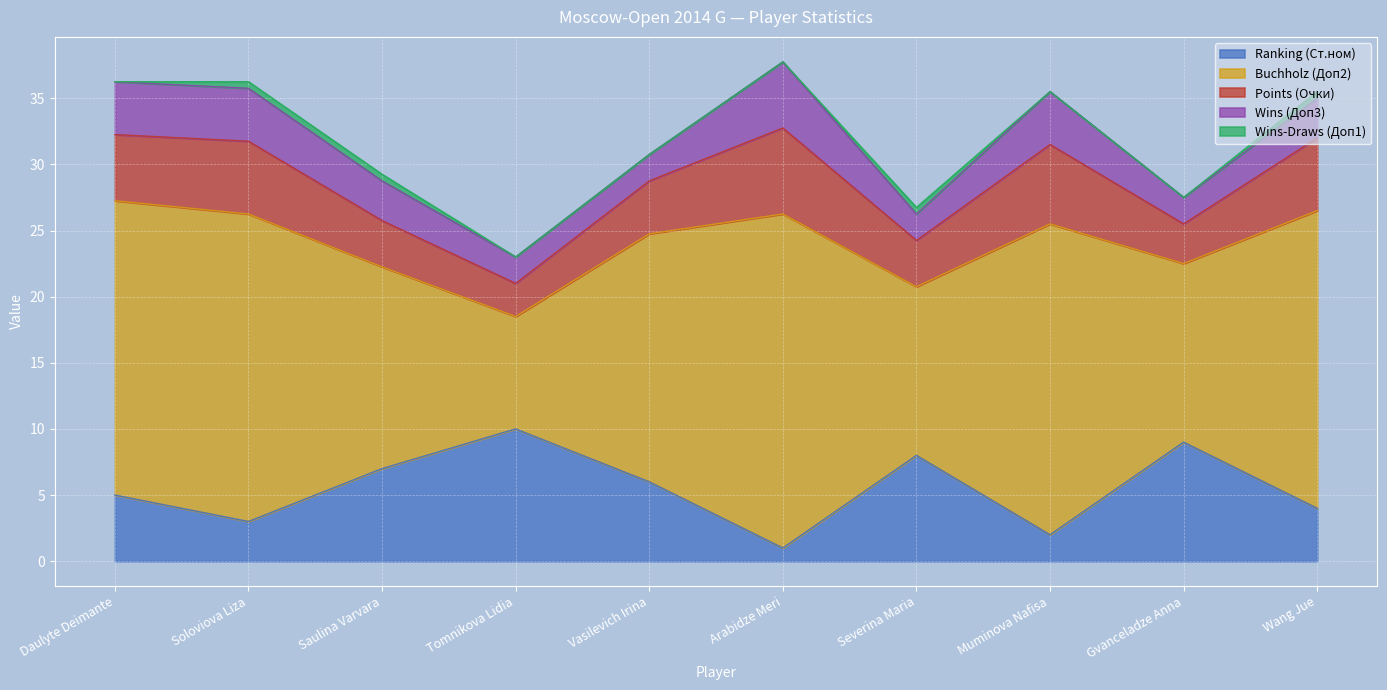

What is the highest value of the Wins-Draws (Доп1) series?

0.5